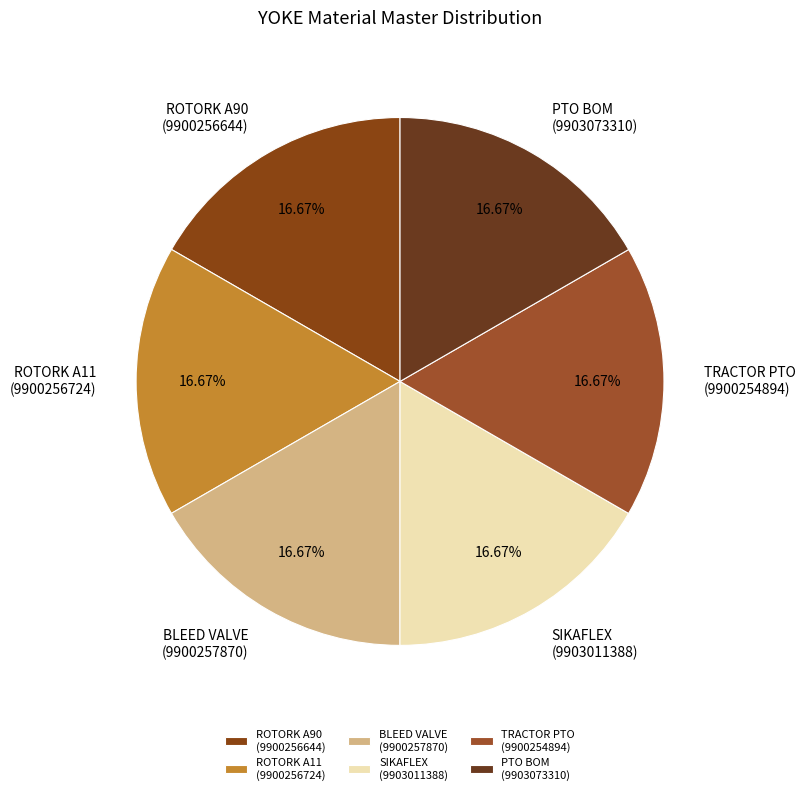

Approximately how many times larger is the value at BLEED VALVE (9900257870) compared to SIKAFLEX (9903011388)?

1.0